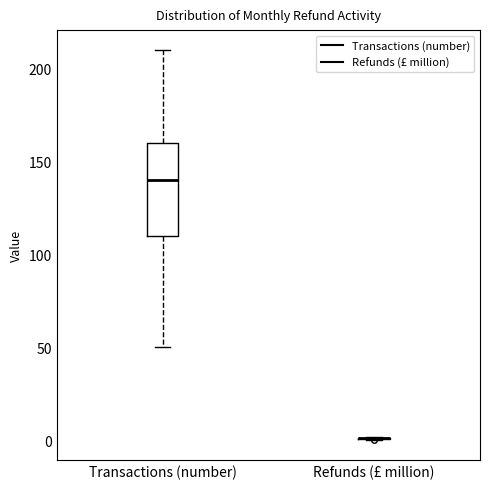

Reading left to right, transcribe this box plot: for each box, give where its median line is, the range the box spans, and where its two whiskers end, as read against the y-axis. The values are not printed on the chart, so give them approximately, as read against the axis.

Transactions (number): median 140, box 110 to 160, whiskers 50 to 210
Refunds (£ million): box collapsed to a line at 0, whiskers 0 to 0